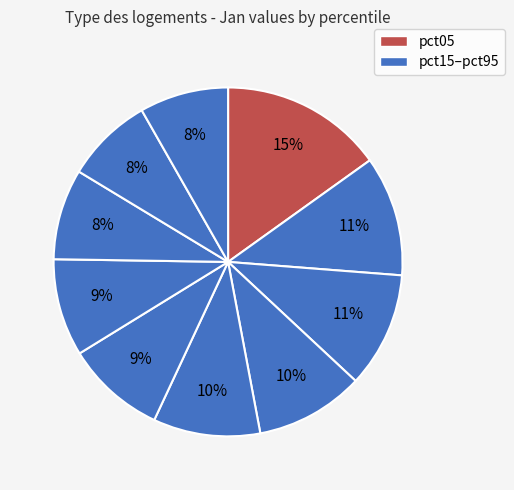

Rank the categories by value from highest to lowest.

pct05, pct15, pct25, pct35, pct45, pct55, pct65, pct75, pct95, pct85